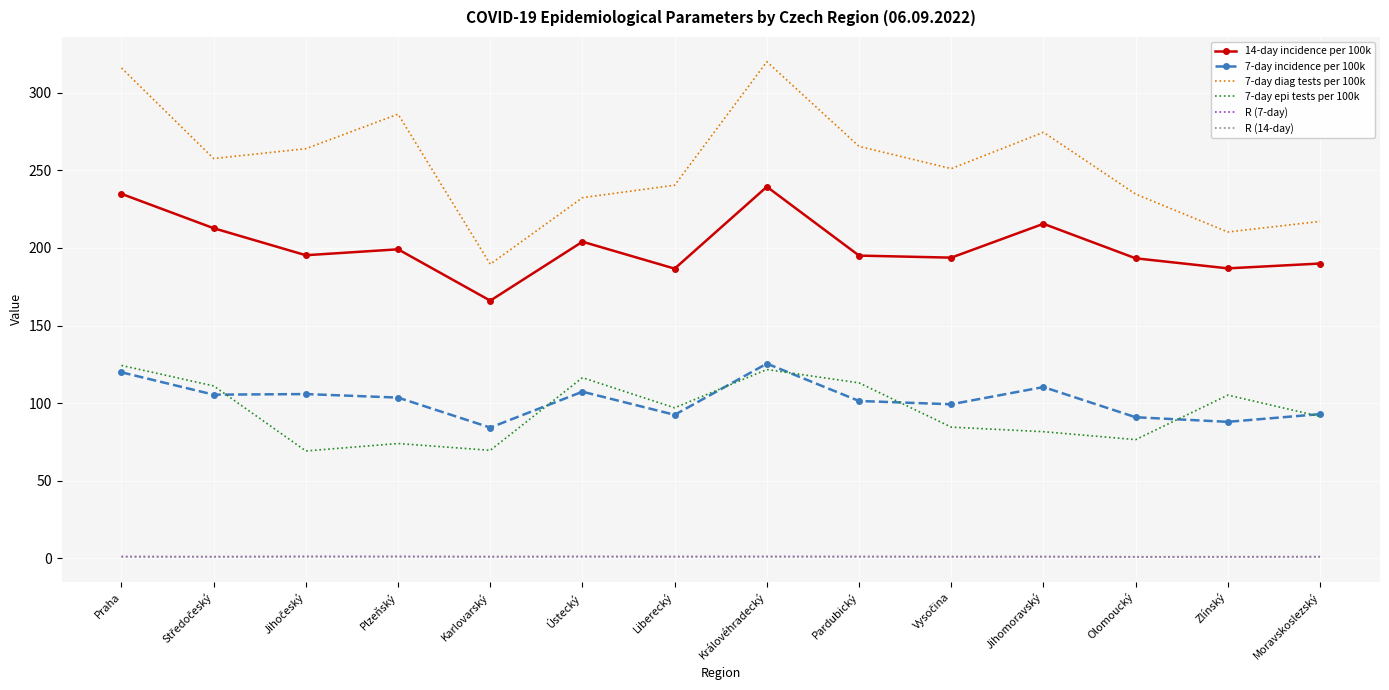

Is the value of 7-day incidence per 100k at Olomoucký greater than the value of R (14-day) at Jihomoravský?

Yes